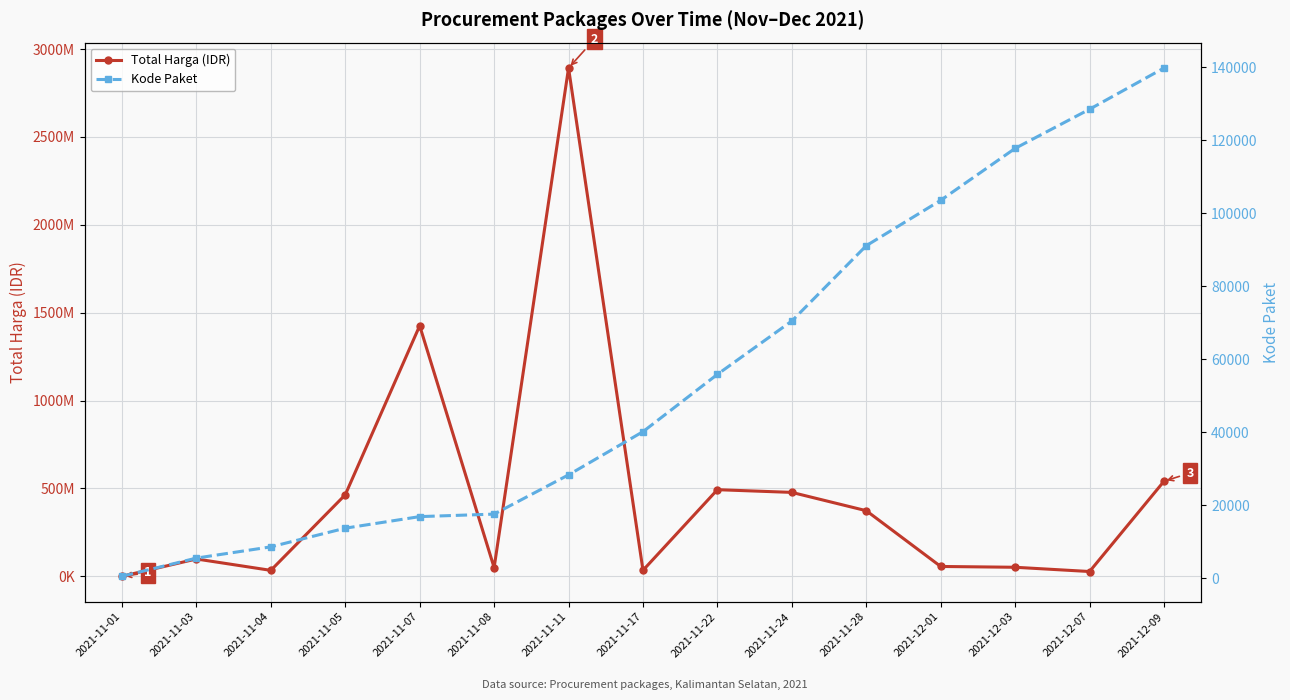

Between 2021-11-07 and 2021-12-09, which is larger?

2021-11-07